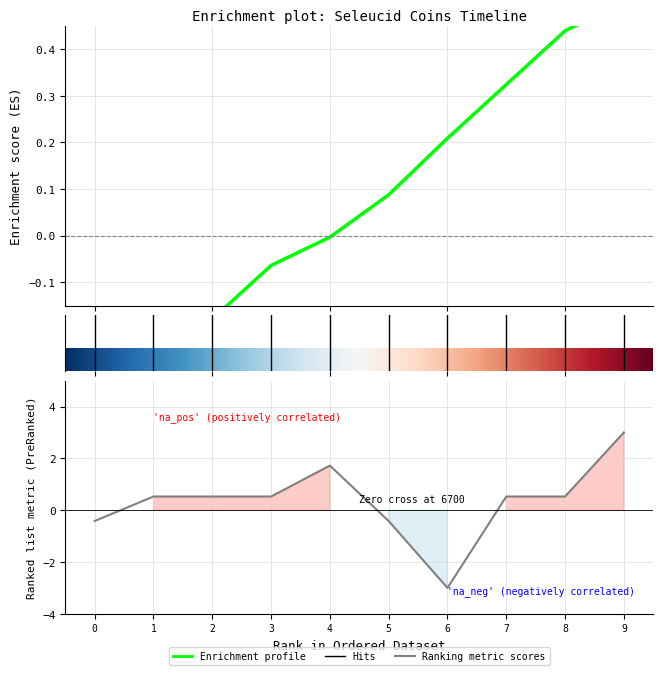

What is the difference between the maximum and second lowest values?

3.4